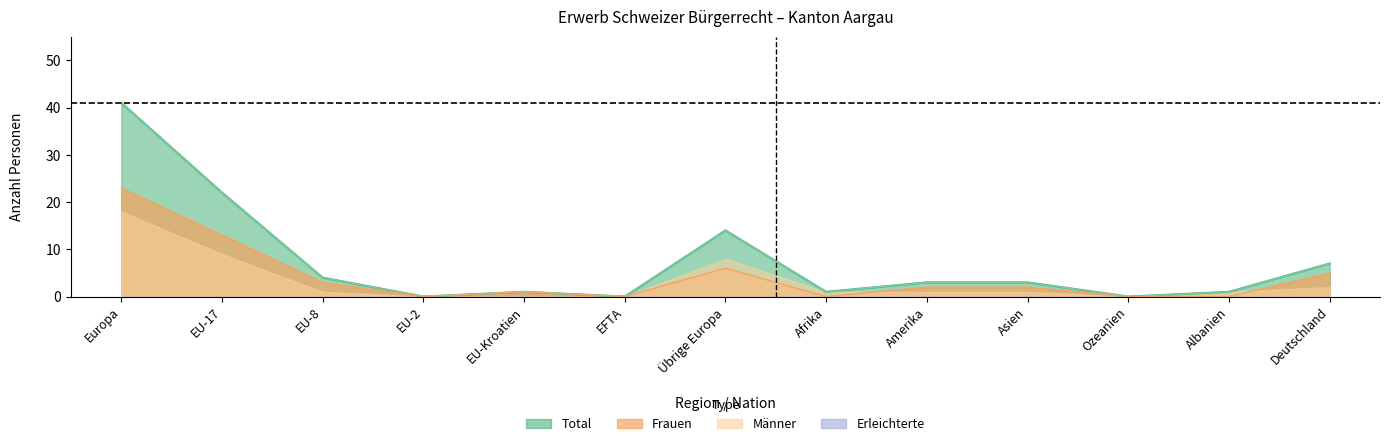

True or false: Total and Ordentliche cross at least once.

False